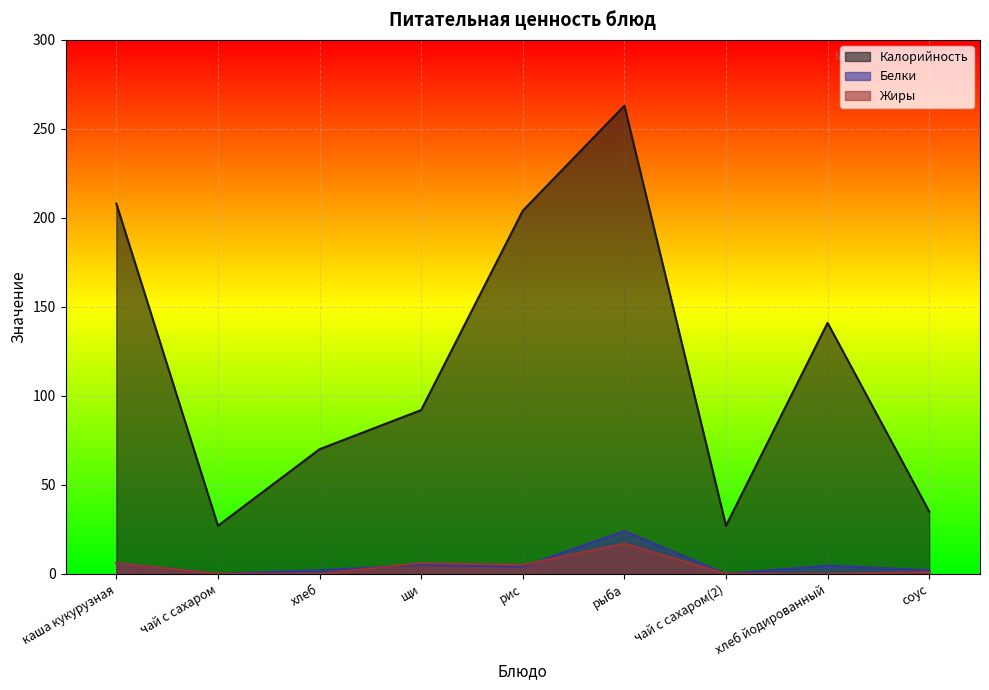

How many lines are shown in the chart?

3